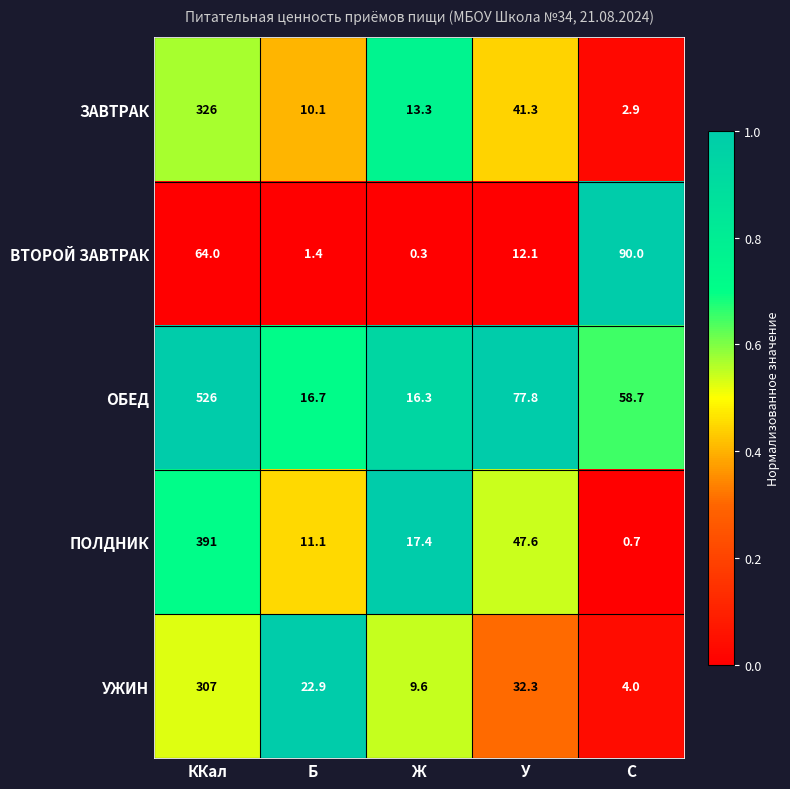

Reading right to left, what are all the values shown in this chart?

ЗАВТРАК: C=2.9	У=41.3	Ж=13.3	Б=10.1	ККал=326.0
ВТОРОЙ ЗАВТРАК: C=90.0	У=12.1	Ж=0.3	Б=1.4	ККал=64.0
ОБЕД: C=58.7	У=77.8	Ж=16.3	Б=16.7	ККал=526.0
ПОЛДНИК: C=0.7	У=47.6	Ж=17.4	Б=11.1	ККал=391.0
УЖИН: C=4.0	У=32.3	Ж=9.6	Б=22.9	ККал=307.0